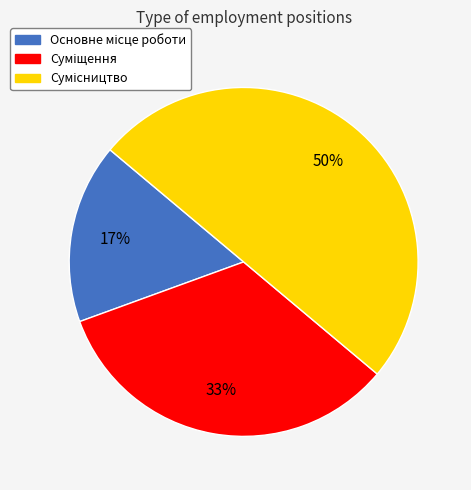

To the nearest percent, what is the average slice percentage?

33%